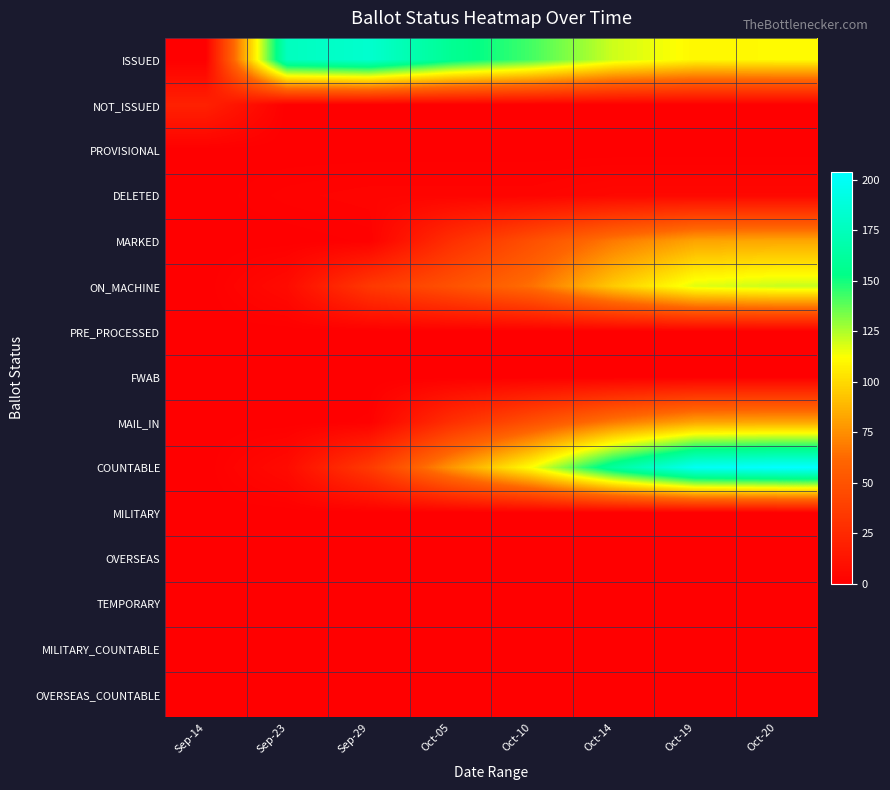

Reading left to right, list all the values displayed in this chart.

ISSUED: Sep-14=0	Sep-23=176	Sep-29=183	Oct-05=158	Oct-10=142	Oct-14=120	Oct-19=110	Oct-20=111
NOT_ISSUED: Sep-14=20	Sep-23=0	Sep-29=0	Oct-05=0	Oct-10=0	Oct-14=0	Oct-19=0	Oct-20=0
PROVISIONAL: Sep-14=0	Sep-23=0	Sep-29=0	Oct-05=0	Oct-10=0	Oct-14=0	Oct-19=0	Oct-20=0
DELETED: Sep-14=0	Sep-23=2	Sep-29=3	Oct-05=3	Oct-10=3	Oct-14=5	Oct-19=5	Oct-20=5
MARKED: Sep-14=0	Sep-23=0	Sep-29=1	Oct-05=28	Oct-10=48	Oct-14=68	Oct-19=82	Oct-20=83
ON_MACHINE: Sep-14=0	Sep-23=7	Sep-29=34	Oct-05=49	Oct-10=65	Oct-14=95	Oct-19=117	Oct-20=121
PRE_PROCESSED: Sep-14=0	Sep-23=0	Sep-29=0	Oct-05=0	Oct-10=0	Oct-14=0	Oct-19=0	Oct-20=0
FWAB: Sep-14=0	Sep-23=0	Sep-29=0	Oct-05=0	Oct-10=0	Oct-14=0	Oct-19=0	Oct-20=0
MAIL_IN: Sep-14=0	Sep-23=0	Sep-29=1	Oct-05=28	Oct-10=48	Oct-14=68	Oct-19=82	Oct-20=83
COUNTABLE: Sep-14=0	Sep-23=7	Sep-29=35	Oct-05=77	Oct-10=113	Oct-14=163	Oct-19=199	Oct-20=204
MILITARY: Sep-14=0	Sep-23=0	Sep-29=0	Oct-05=0	Oct-10=0	Oct-14=0	Oct-19=0	Oct-20=0
OVERSEAS: Sep-14=0	Sep-23=0	Sep-29=0	Oct-05=0	Oct-10=0	Oct-14=0	Oct-19=0	Oct-20=0
TEMPORARY: Sep-14=0	Sep-23=0	Sep-29=0	Oct-05=0	Oct-10=0	Oct-14=0	Oct-19=0	Oct-20=0
MILITARY_COUNTABLE: Sep-14=0	Sep-23=0	Sep-29=0	Oct-05=0	Oct-10=0	Oct-14=0	Oct-19=0	Oct-20=0
OVERSEAS_COUNTABLE: Sep-14=0	Sep-23=0	Sep-29=0	Oct-05=0	Oct-10=0	Oct-14=0	Oct-19=0	Oct-20=0